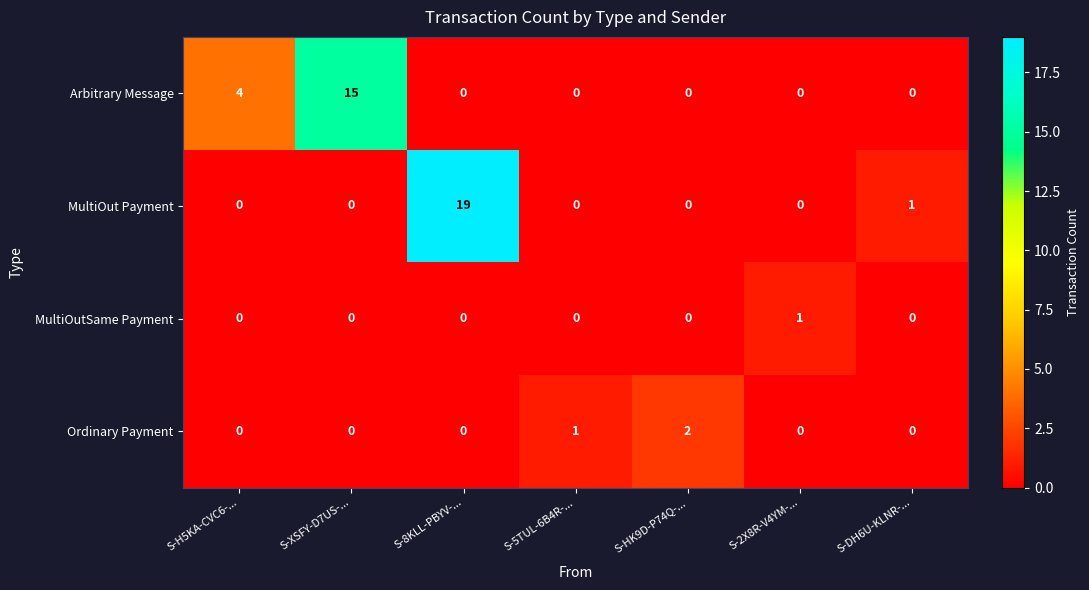

True or false: Arbitrary Message has a value of 0 at S-2X8R-V4YM-....

True